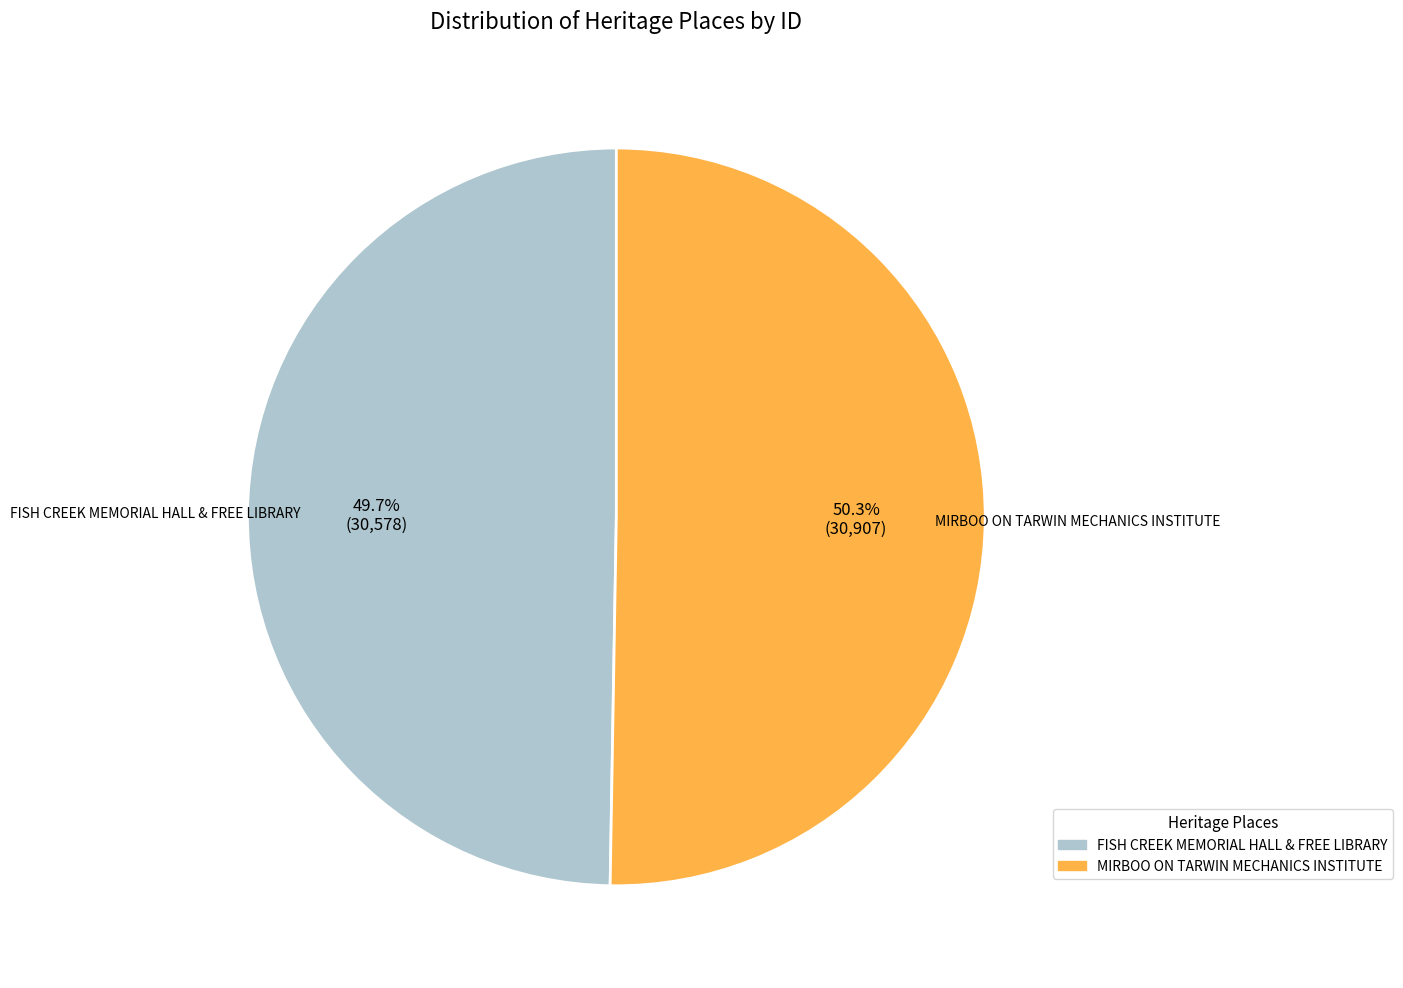

What is the smallest slice in the pie chart?

FISH CREEK MEMORIAL HALL & FREE LIBRARY